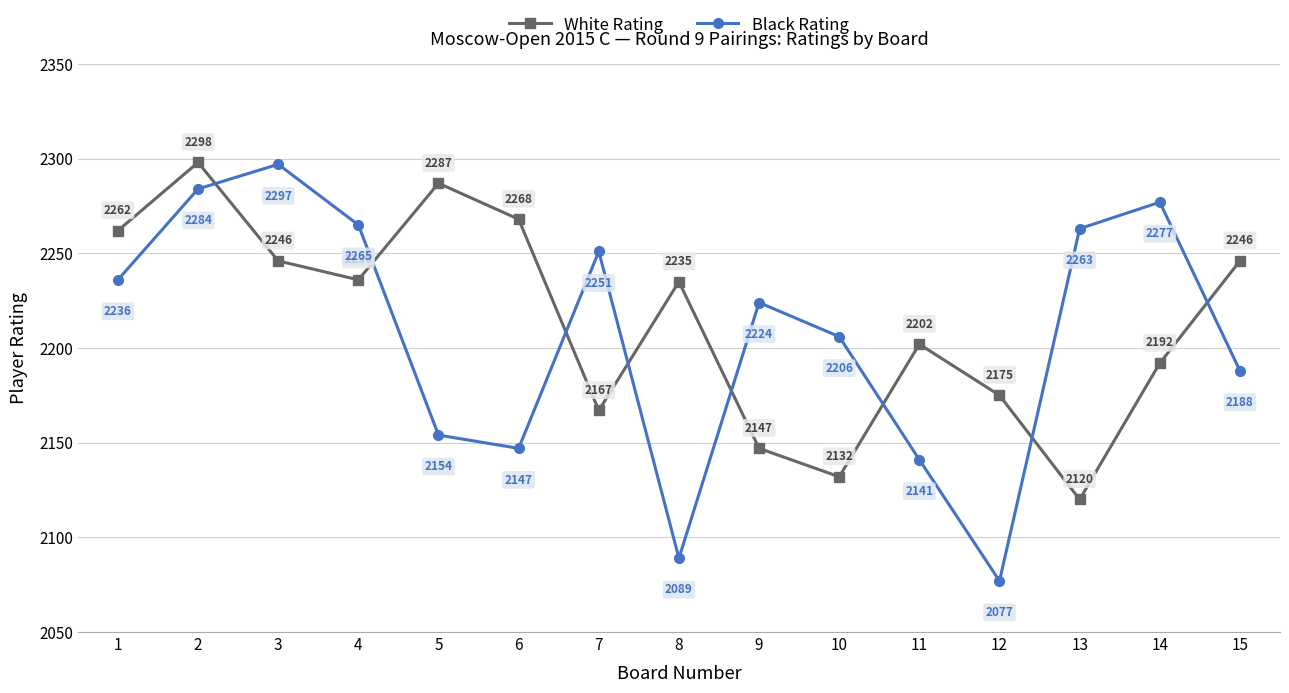

Which category has the lowest value across all series?

12